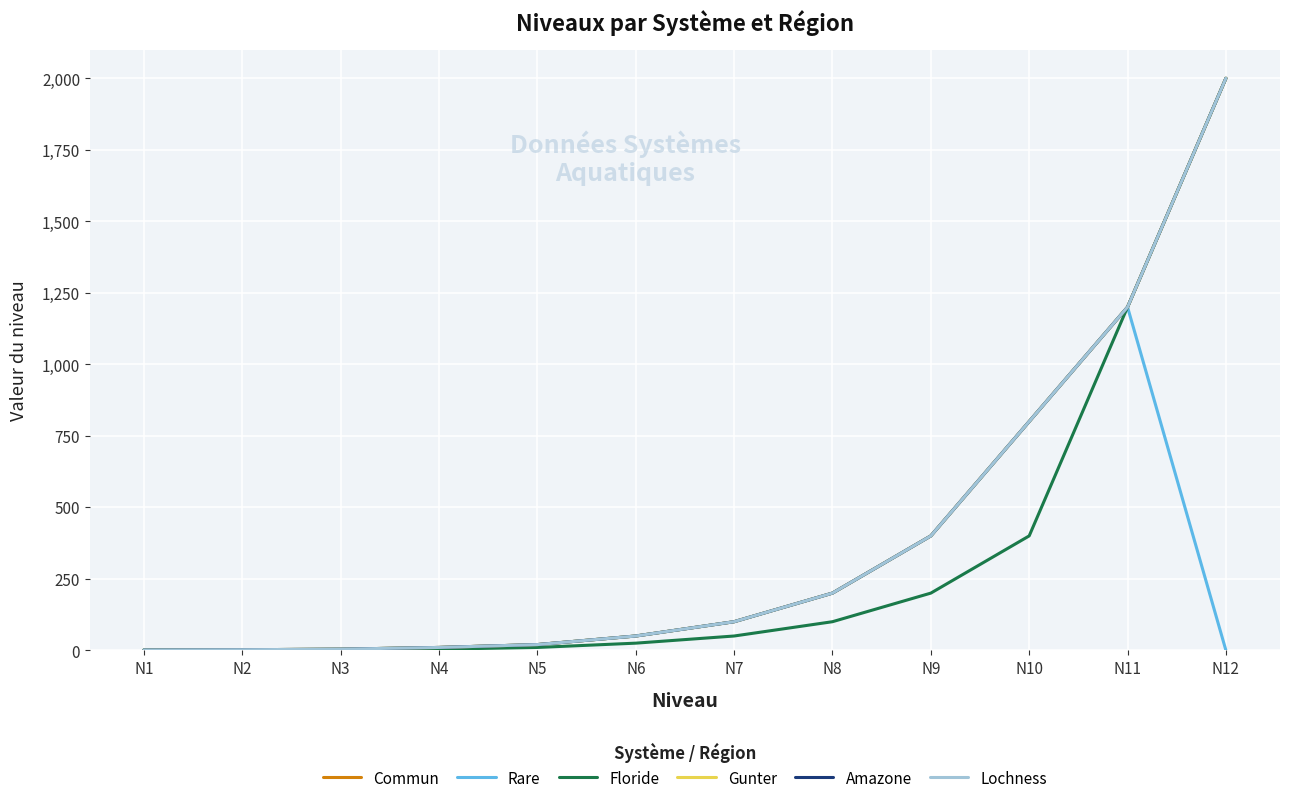

Is this an area chart (filled region under the line)?

No